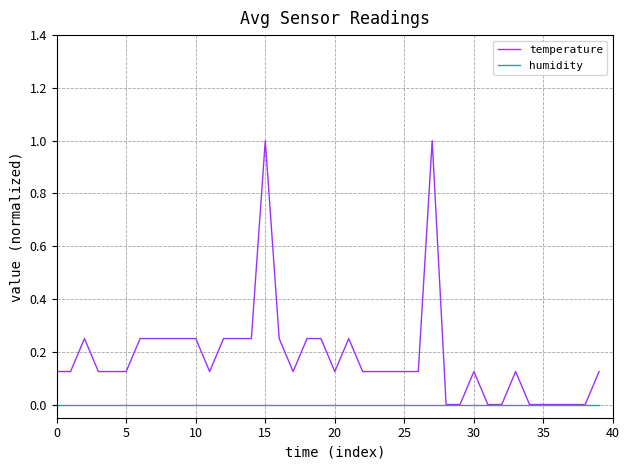

Which series has the largest total across all categories?

temperature